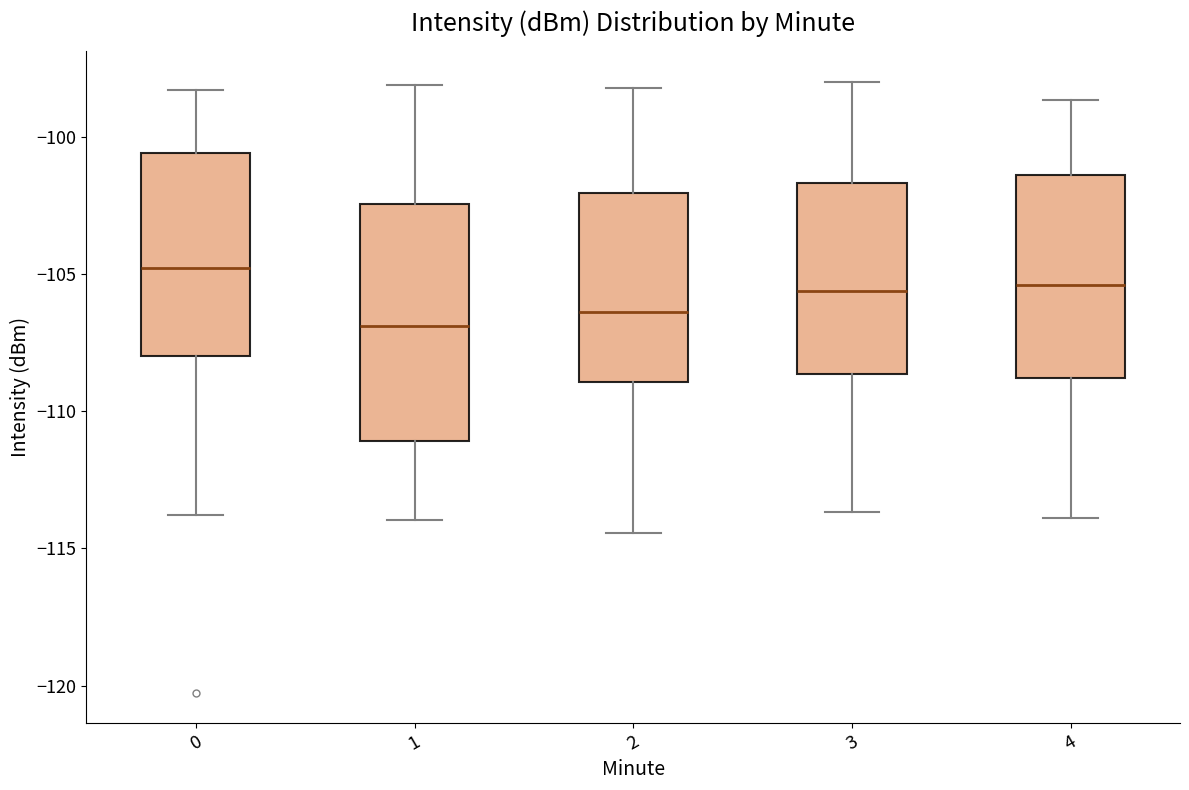

Reading left to right, transcribe this box plot: for each box, give where its median line is, the range the box spans, and where its two whiskers end, as read against the y-axis. The values are not printed on the chart, so give them approximately, as read against the axis.

0: median -105.0, box -108.0 to -100.5, whiskers -114.0 to -98.5
1: median -107.0, box -111.0 to -102.5, whiskers -114.0 to -98.0
2: median -106.5, box -109.0 to -102.0, whiskers -114.5 to -98.0
3: median -105.5, box -108.5 to -101.5, whiskers -113.5 to -98.0
4: median -105.5, box -109.0 to -101.5, whiskers -114.0 to -98.5